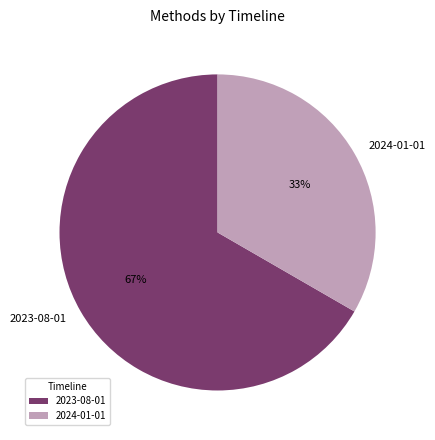

What is the ratio of the value at 2023-08-01 to the value at 2024-01-01?

2.0